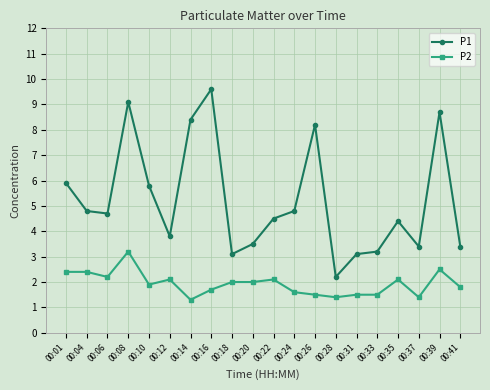

What is the difference between the maximum and minimum values in the P1 series?

7.4